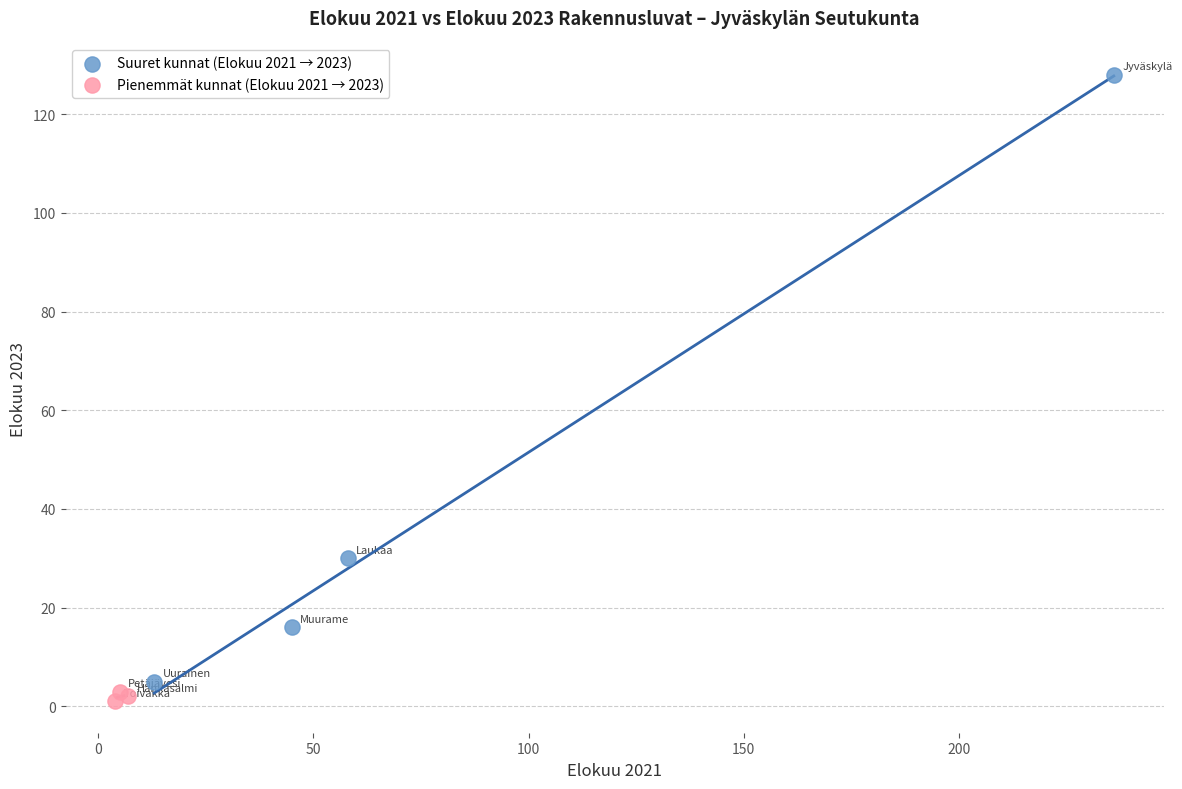

What are all the series names shown in the legend?

Suuret kunnat (Elokuu 2021 → 2023), Pienemmät kunnat (Elokuu 2021 → 2023)